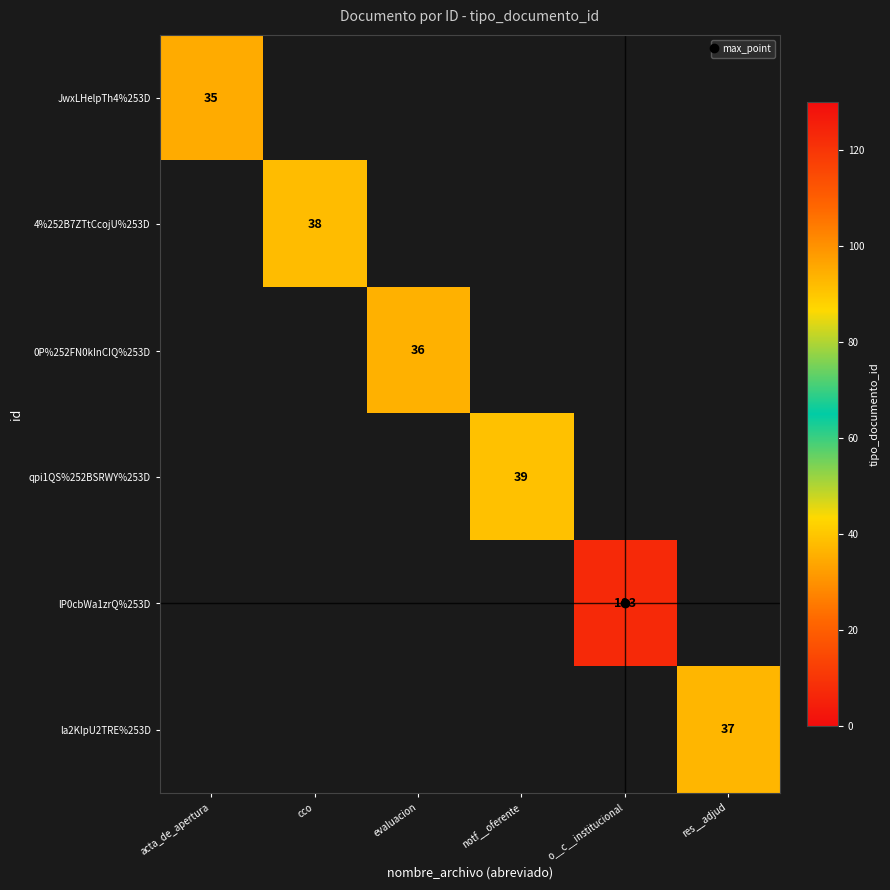

Is it true that 4%252B7ZTtCcojU%253D equals 0 at evaluacion?

True